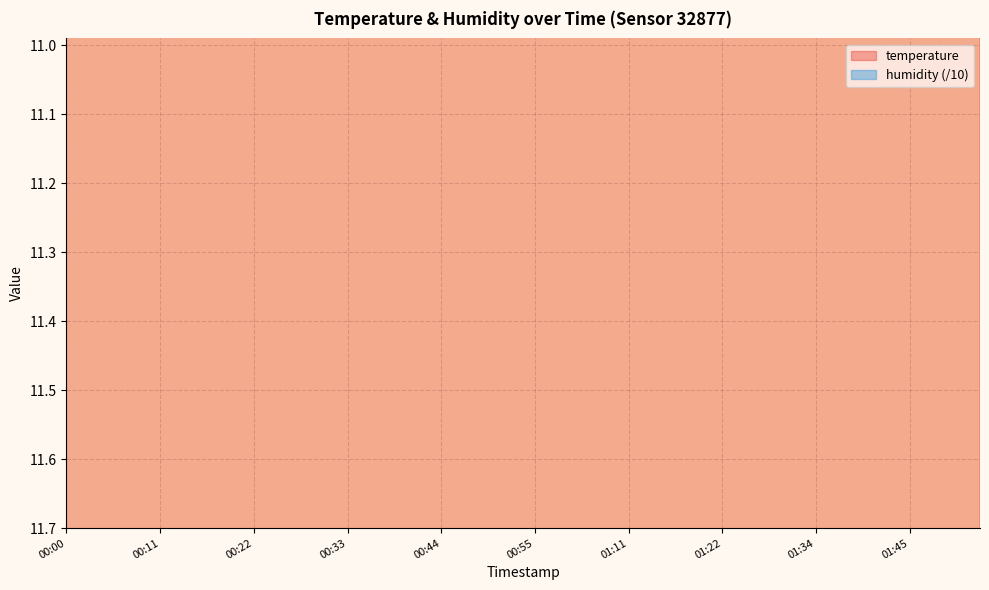

Reading left to right, list all the values displayed in this chart.

00:00=13.4	00:03=13.3	00:05=13.3	00:08=13.3	00:11=13.3	00:14=13.3	00:16=13.3	00:19=13.3	00:22=13.3	00:25=13.3	00:27=13.3	00:30=13.3	00:33=13.3	00:36=13.3	00:39=13.3	00:41=13.2	00:44=13.1	00:47=13.2	00:50=13.1	00:52=13.1	00:55=13.1	00:58=13.1	01:01=13.0	01:08=13.1	01:11=13.0	01:13=13.0	01:16=13.0	01:19=12.9	01:22=12.9	01:25=12.9	01:28=12.9	01:31=12.9	01:34=12.8	01:36=12.8	01:39=12.8	01:42=12.8	01:45=12.7	01:47=12.8	01:50=12.8	01:53=12.8